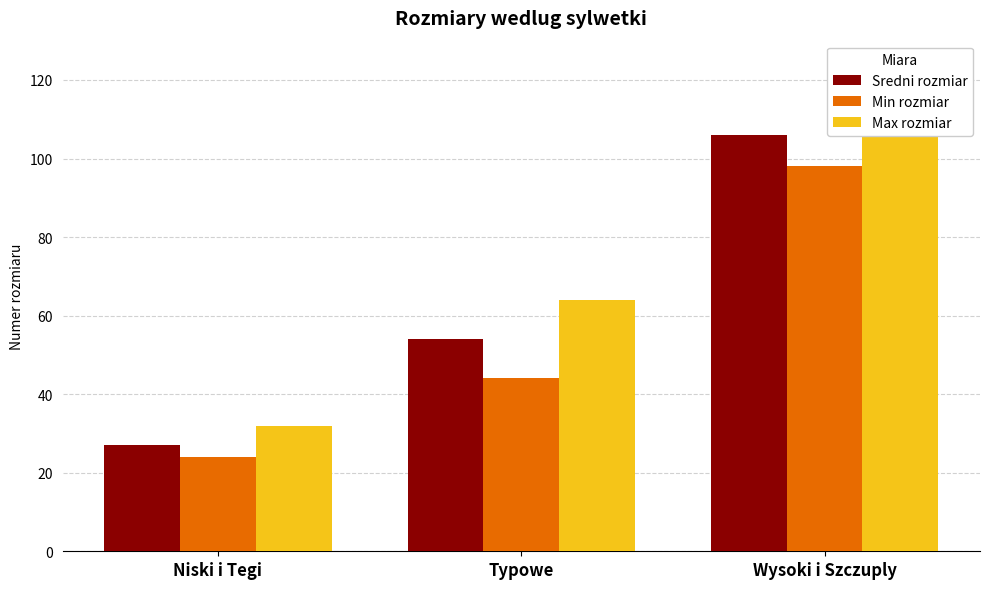

What are all the series names shown in the legend?

Sredni rozmiar, Min rozmiar, Max rozmiar